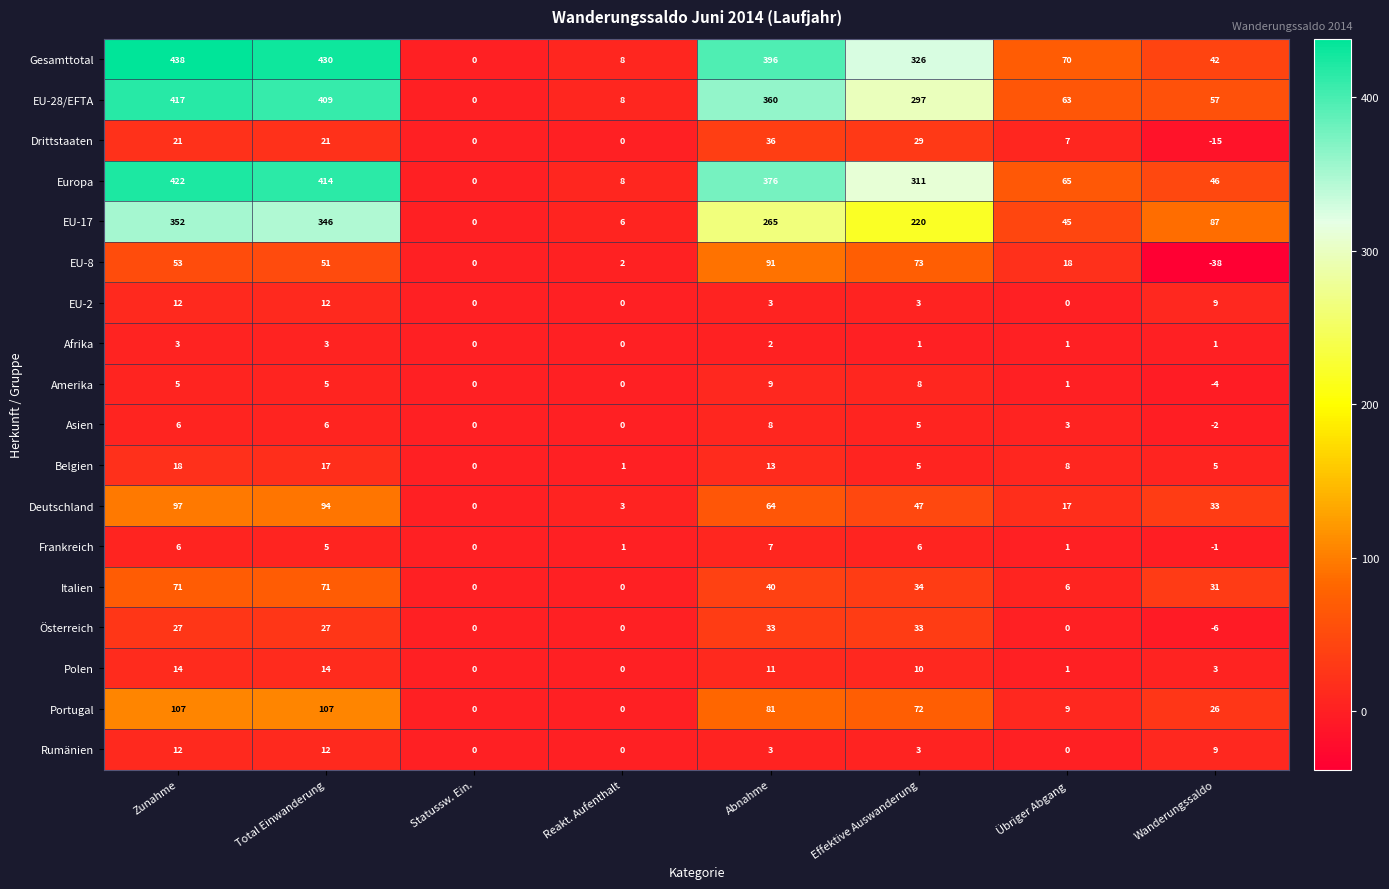

What is the maximum value for Europa?

422